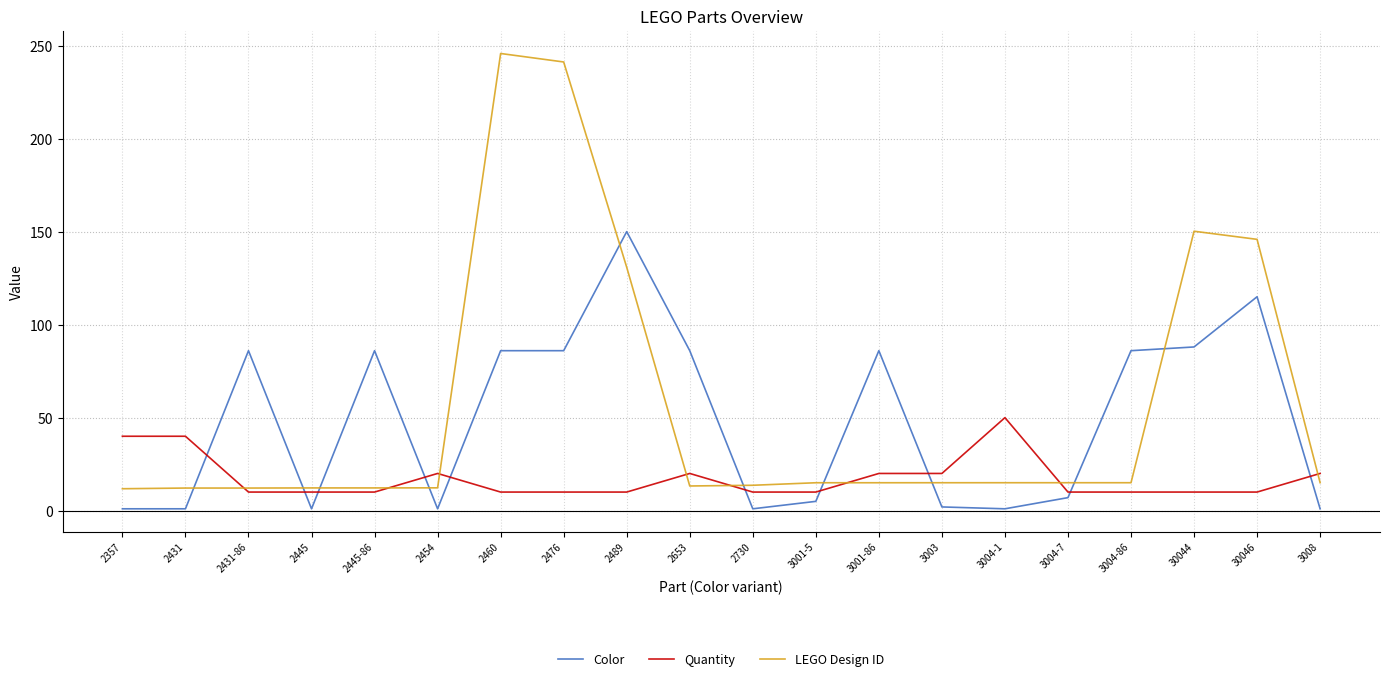

At 2653, list the series in order from smallest to largest.

LEGO Design ID, Quantity, Color